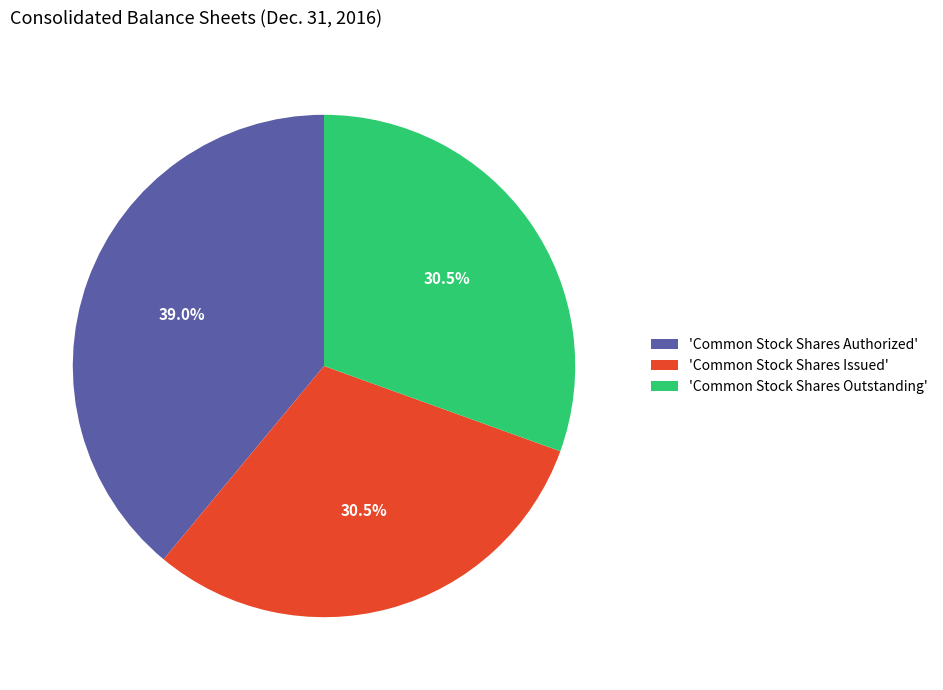

Between 'Common Stock Shares Issued' and 'Common Stock Shares Authorized', which is larger?

'Common Stock Shares Authorized'